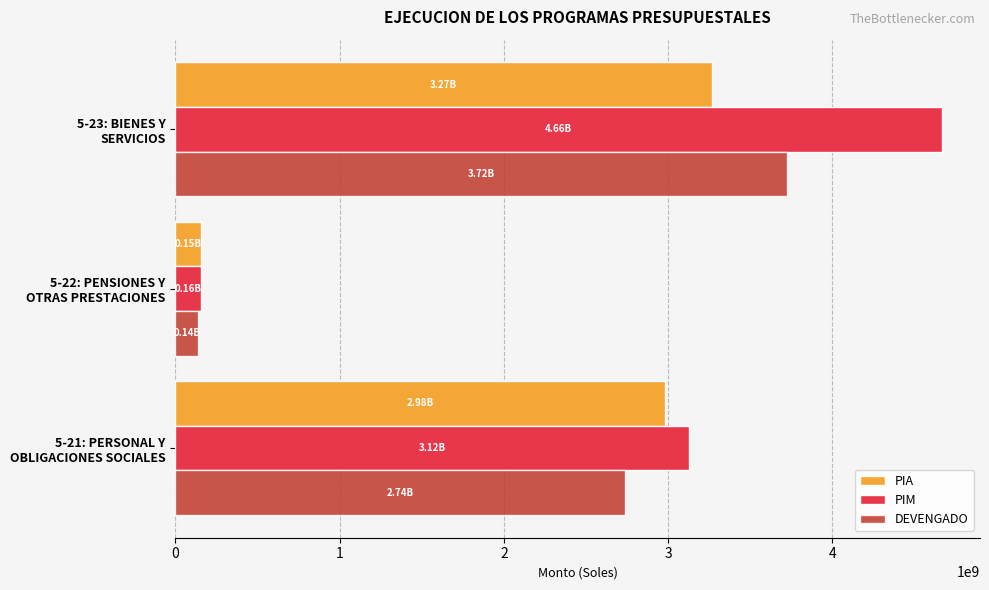

Which series has the largest range (max minus min)?

PIM